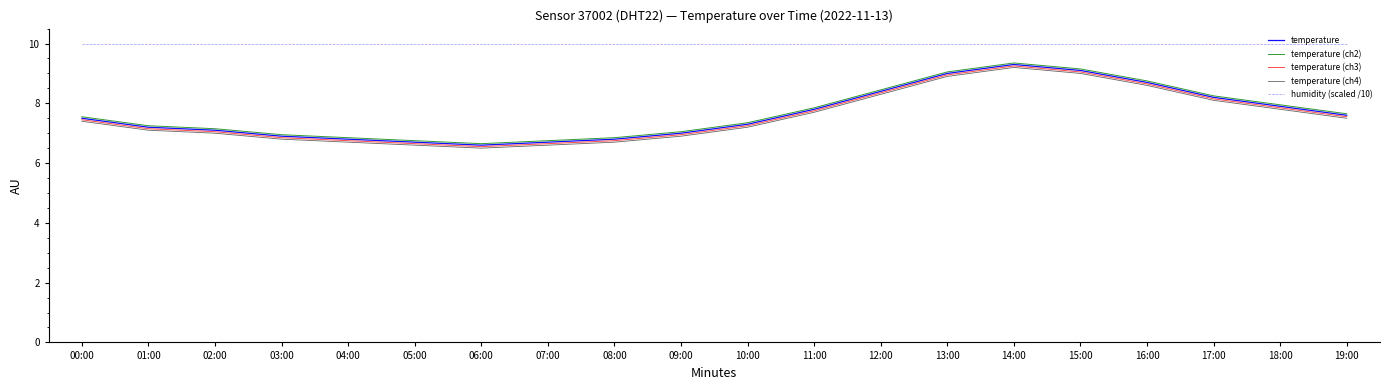

What is the spread (max minus min) of values at 12:00?

1.7